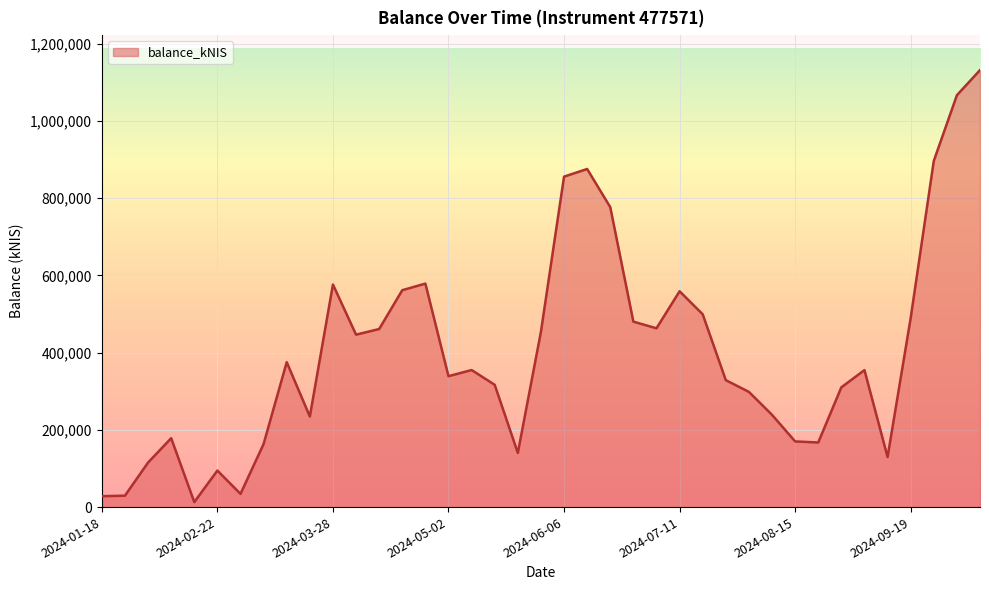

What is the greatest value displayed?

1131439.4